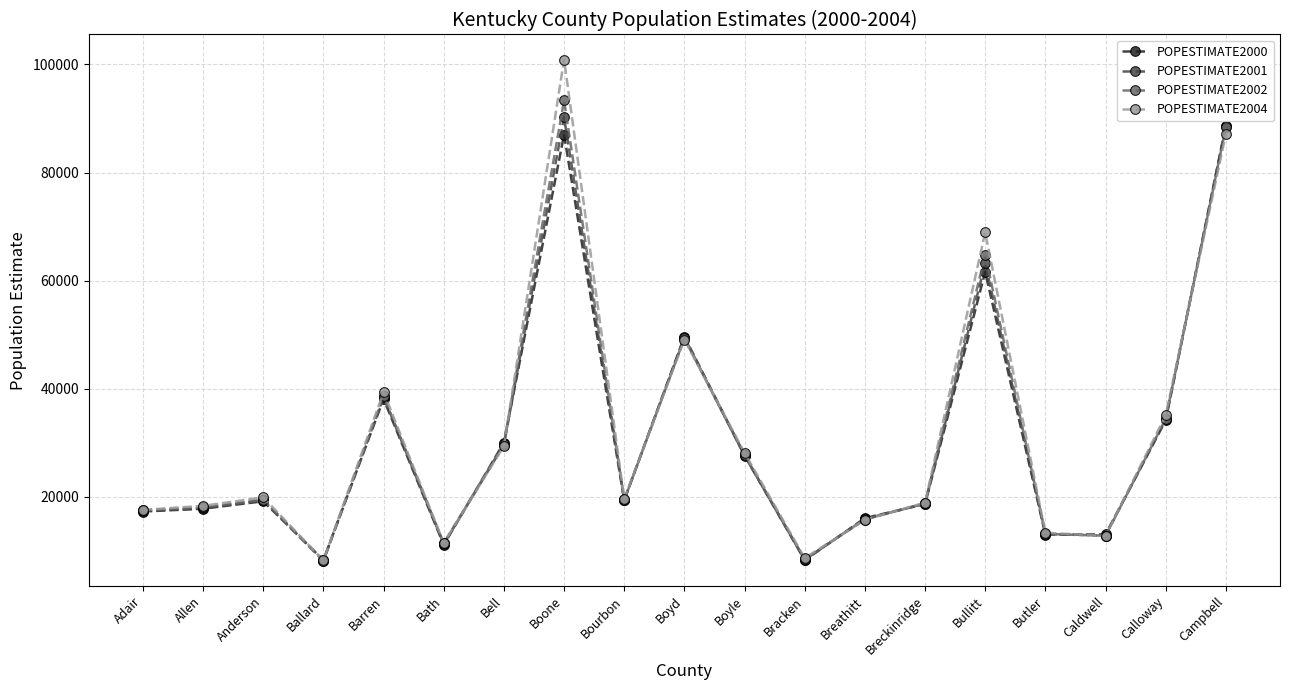

Rank the series by their maximum value, from lowest to highest.

POPESTIMATE2000, POPESTIMATE2001, POPESTIMATE2002, POPESTIMATE2004